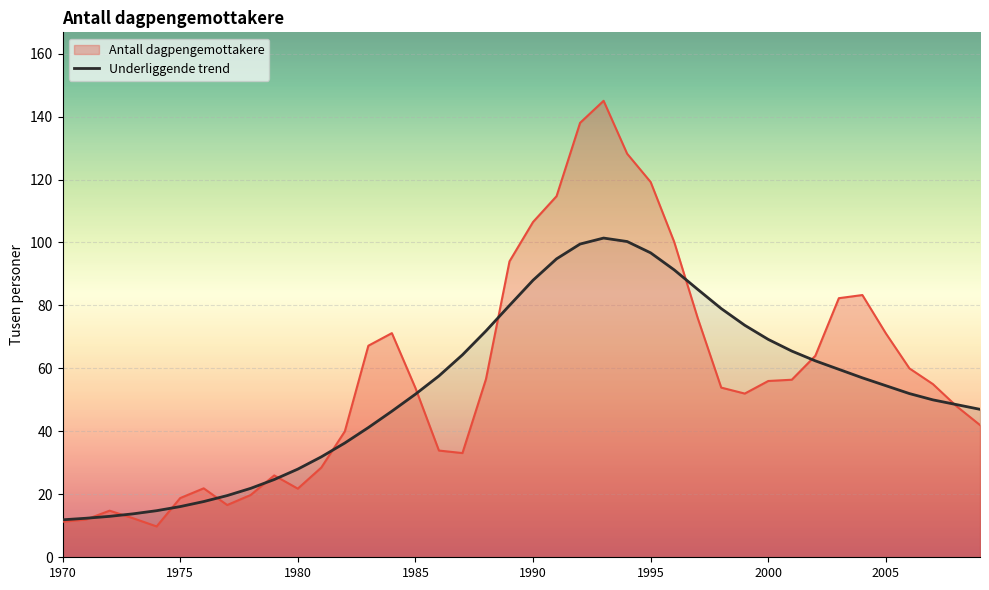

Which series ends up on top after the final intersection of Antall dagpengemottakere and Underliggende trend?

Underliggende trend